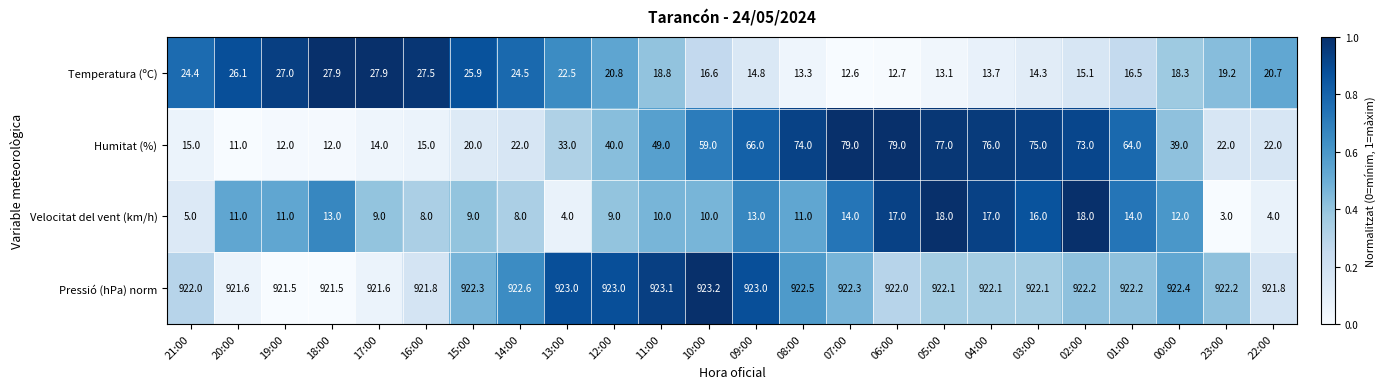

List the series in order of their peak value, lowest first.

Velocitat del vent (km/h), Temperatura (ºC), Humitat (%), Pressió (hPa) norm